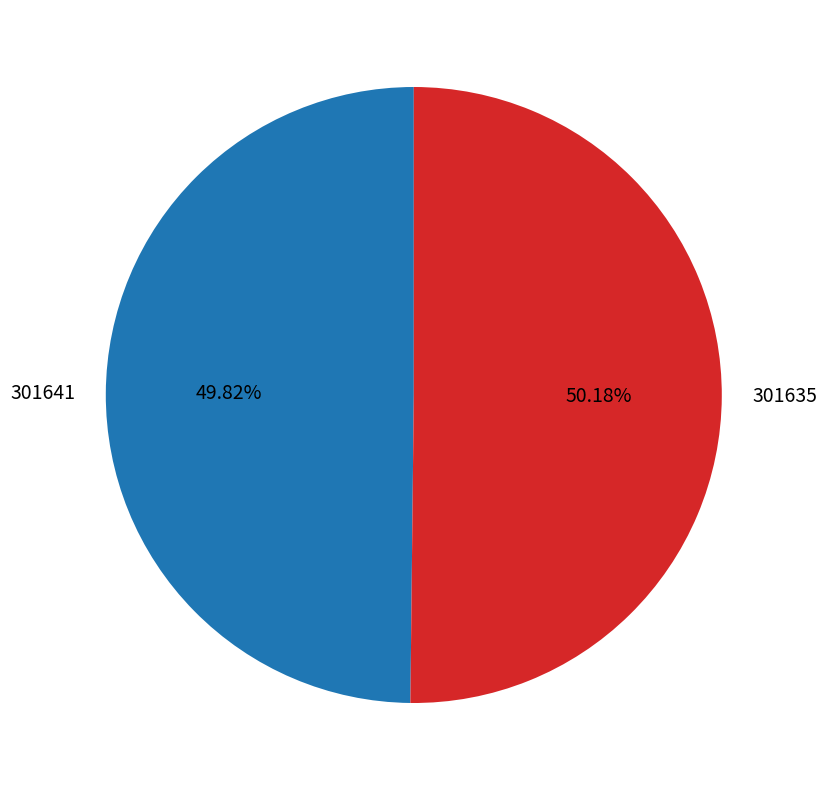

To the nearest percent, what percentage of the pie is 301641?

50%